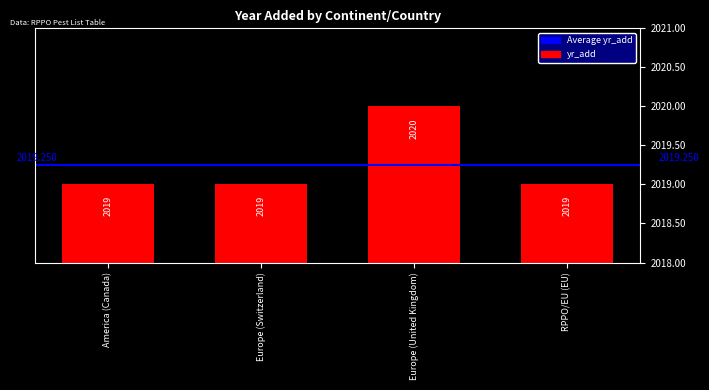

What position from the left is America (Canada)?

1